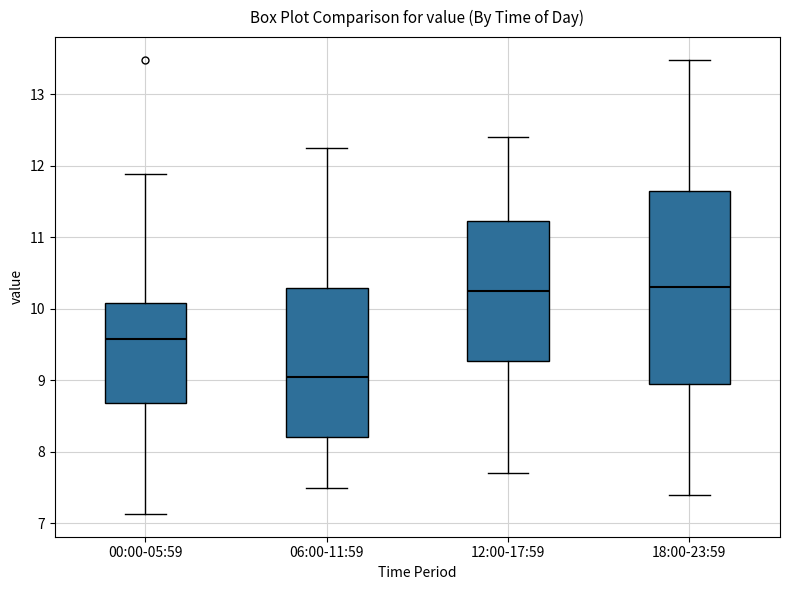

Which box is the tallest, from its lower edge to its upper edge?

18:00-23:59